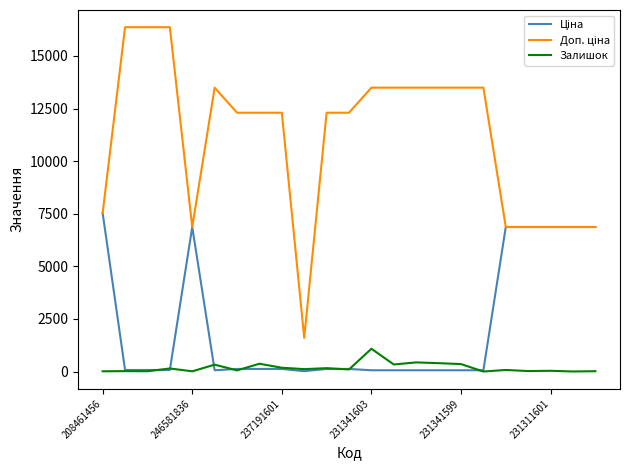

Count the number of data series in this chart.

3